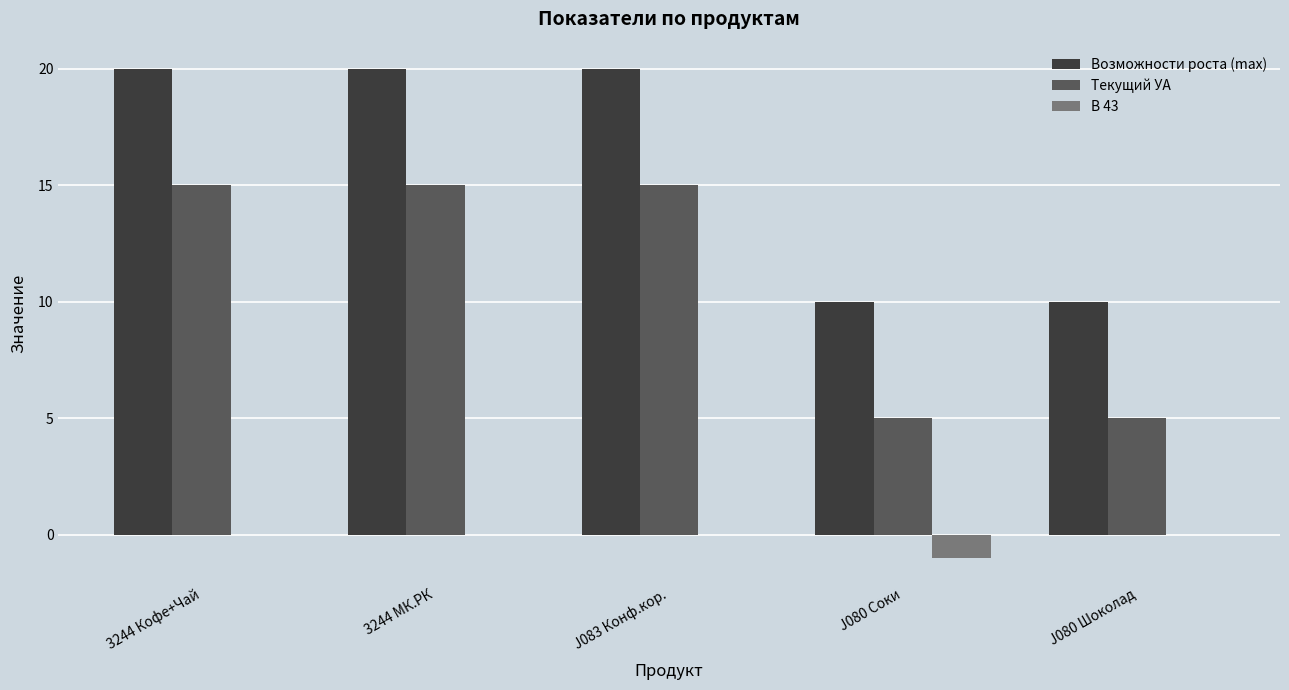

What is the maximum value shown in the chart?

20